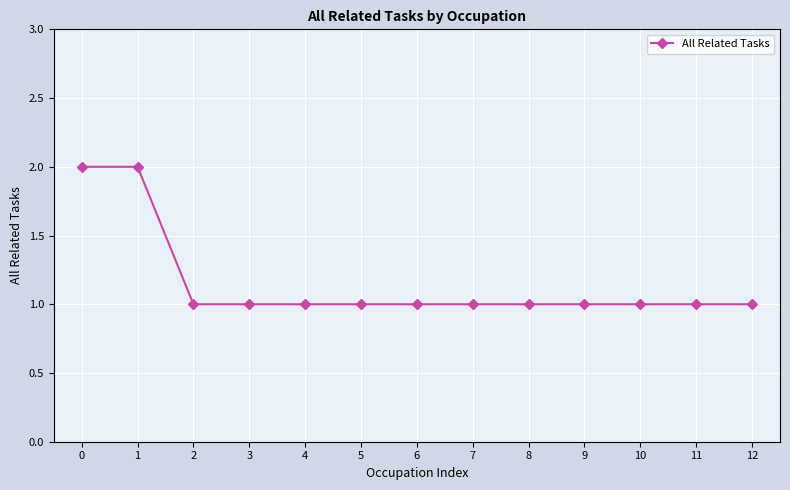

What is the difference between the second highest and minimum values?

1